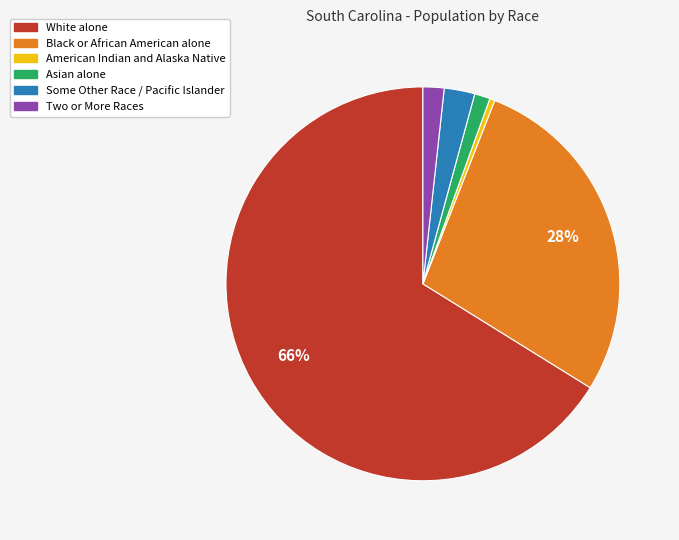

Is it true that White alone is 80% of the pie?

False